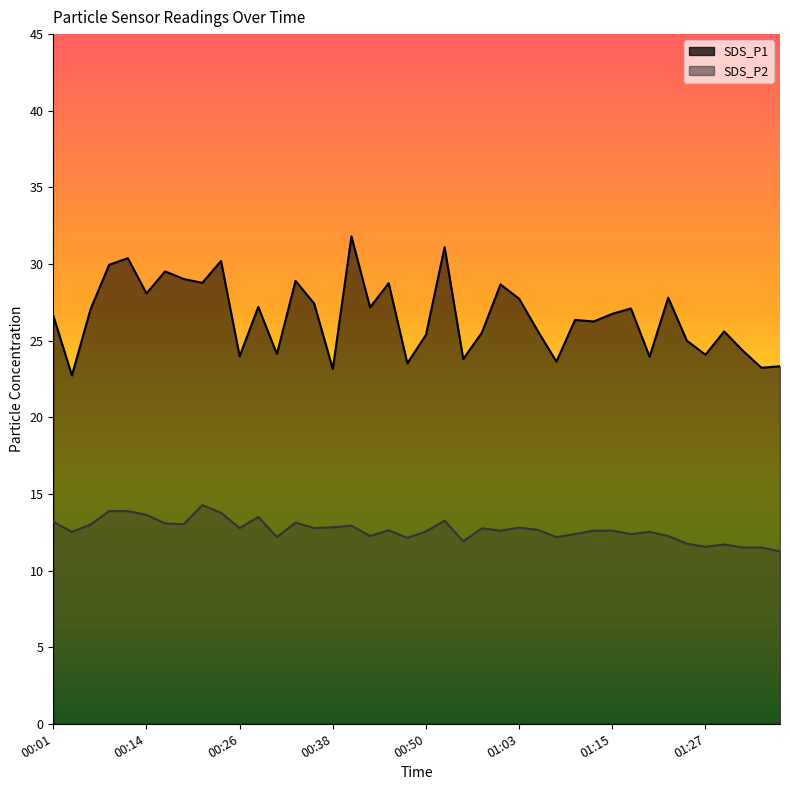

What is the spread (max minus min) of values at 00:06?

14.1